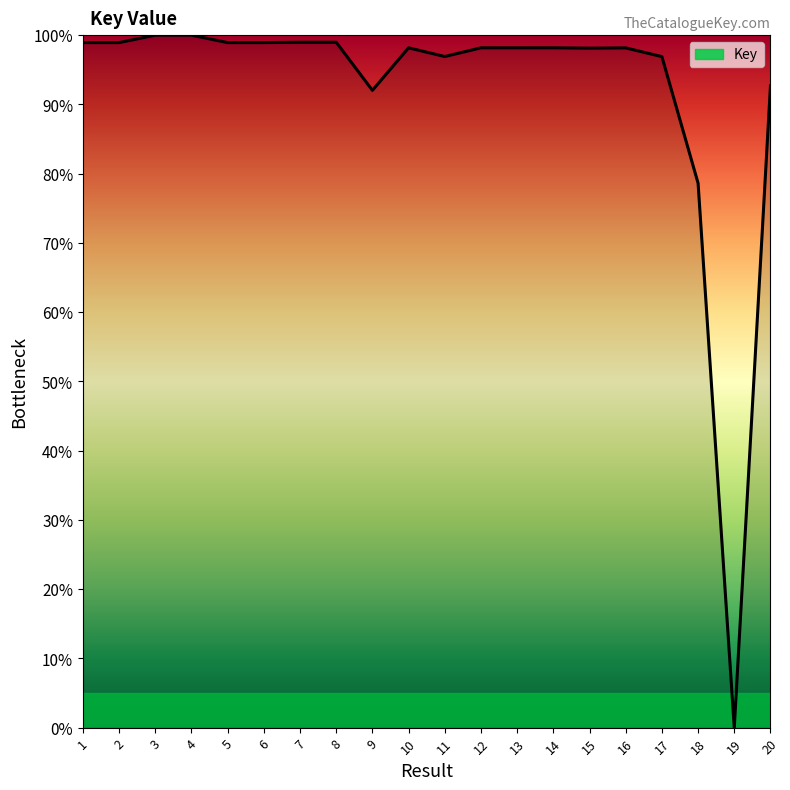

At which category does the chart reach its minimum across all series?

19